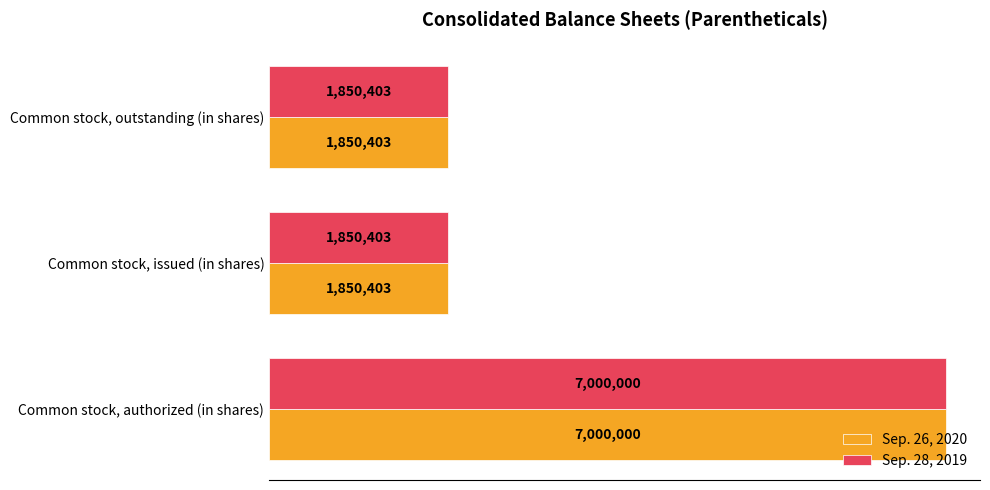

What are all the series names shown in the legend?

Sep. 26, 2020, Sep. 28, 2019